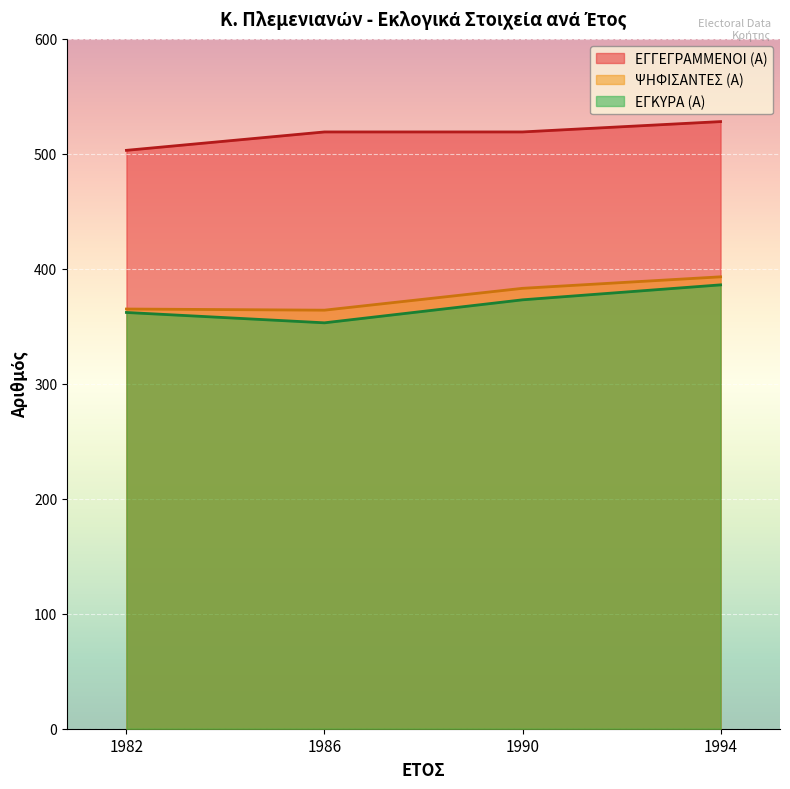

Between 1982 and 1994, which is larger?

1994